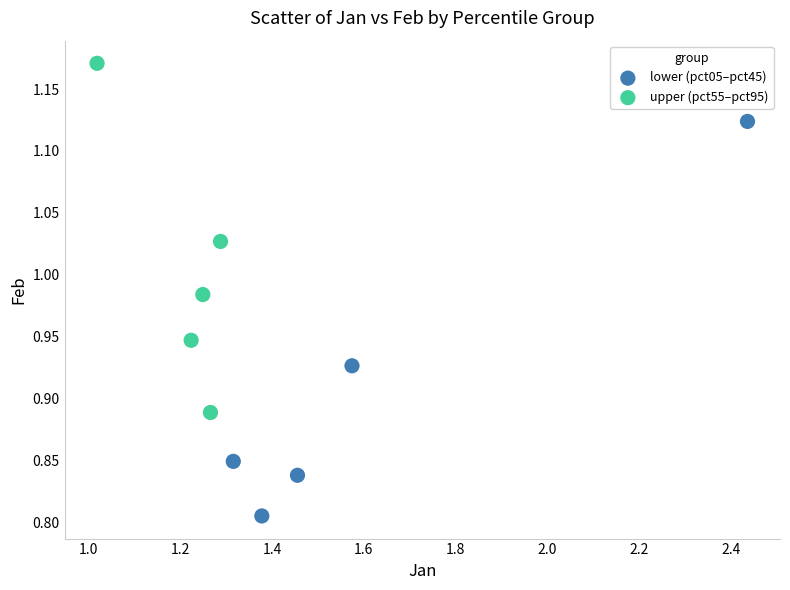

Which series reaches the maximum Y coordinate?

upper (pct55–pct95)